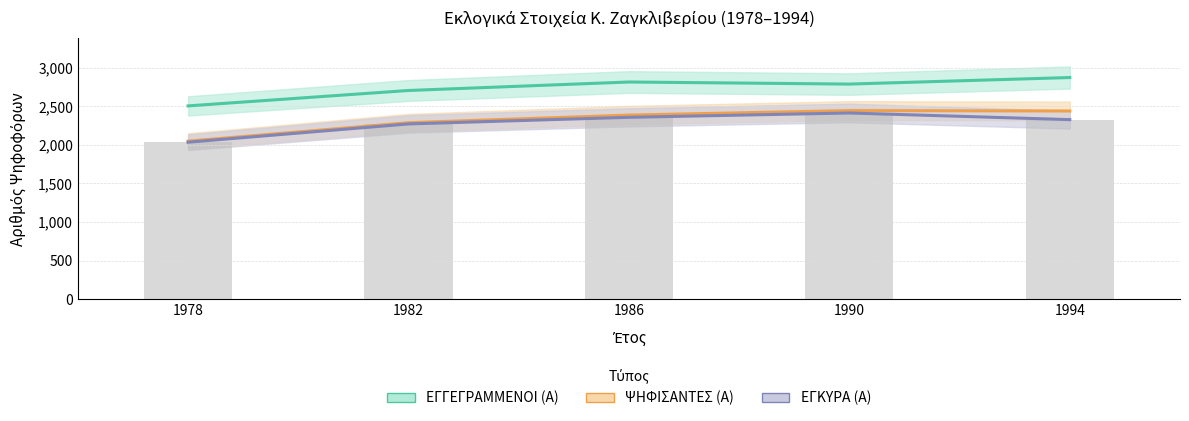

What is the greatest value displayed?

2874